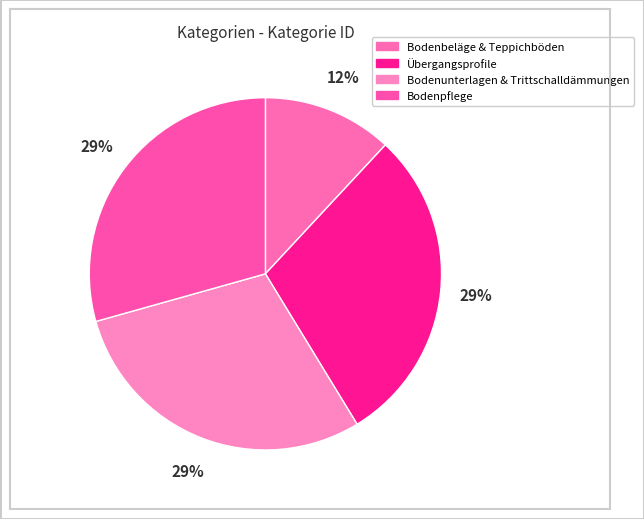

How many segments does this pie chart have?

4